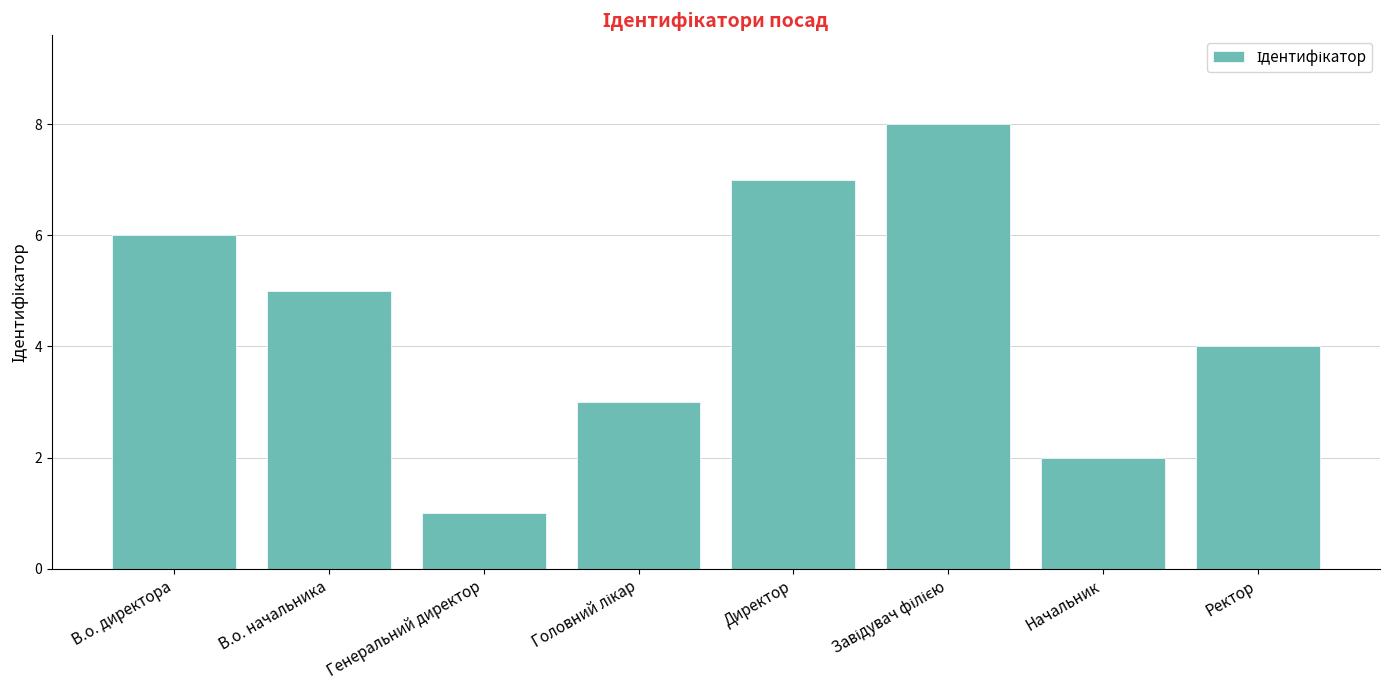

What is the change in value from В.о. начальника to Директор?

+2